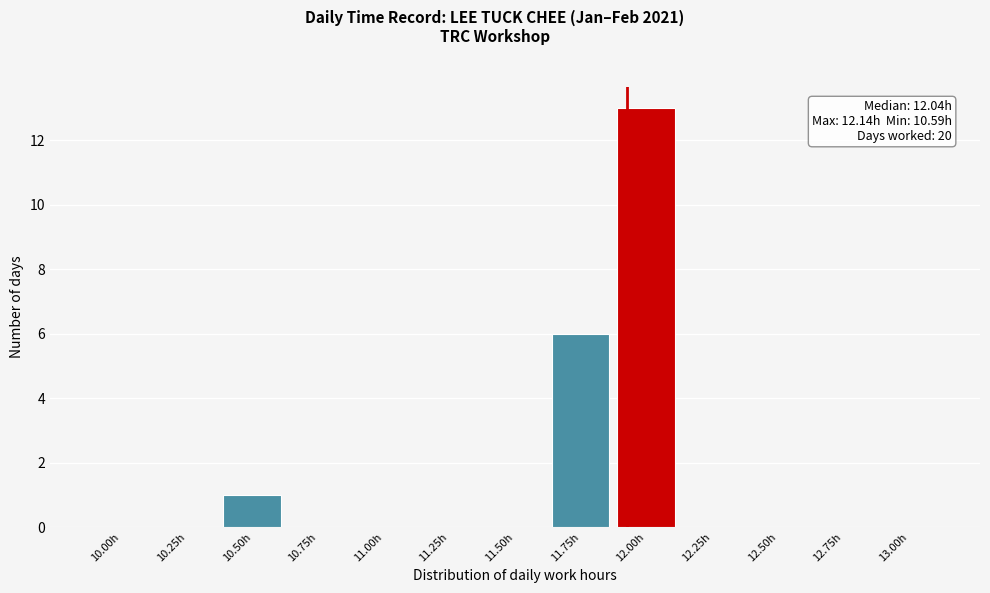

Reading left to right, what are all the values shown in this chart?

10.00h=0	10.25h=0	10.50h=1	10.75h=0	11.00h=0	11.25h=0	11.50h=0	11.75h=6	12.00h=13	12.25h=0	12.50h=0	12.75h=0	13.00h=0